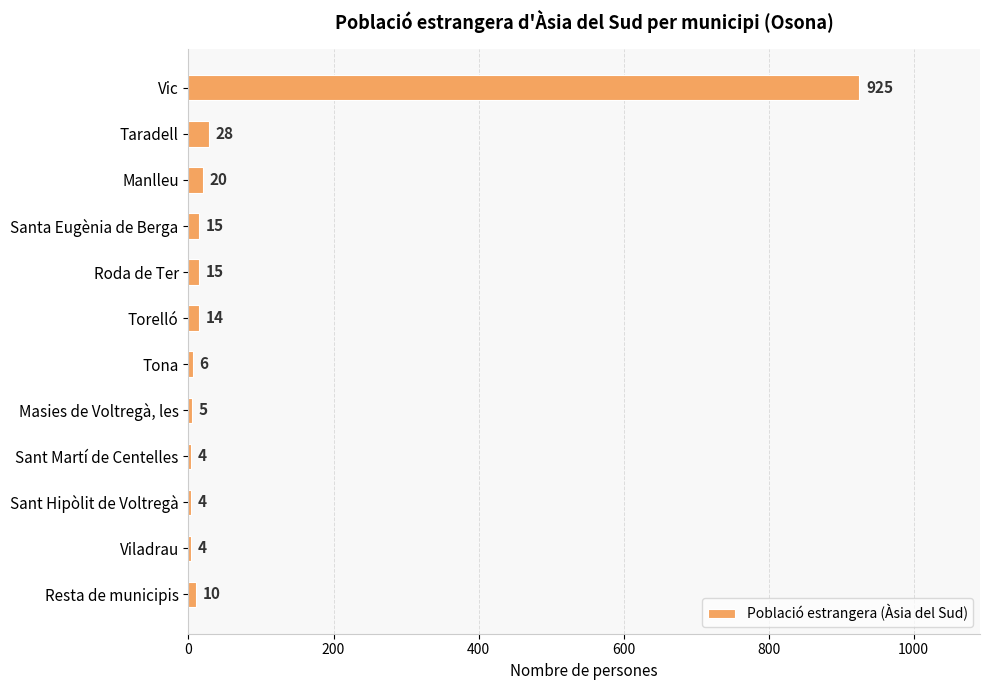

What is the difference between the maximum and minimum values?

921